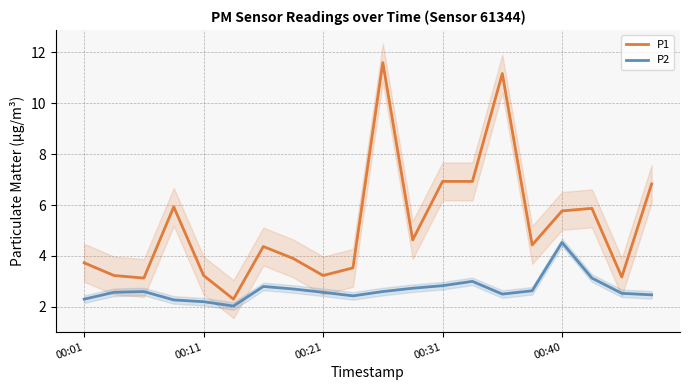

List the series in order of their overall mean, lowest first.

P2, P1